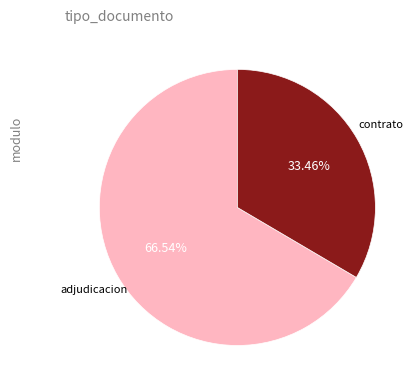

Is there a majority slice in this chart?

Yes